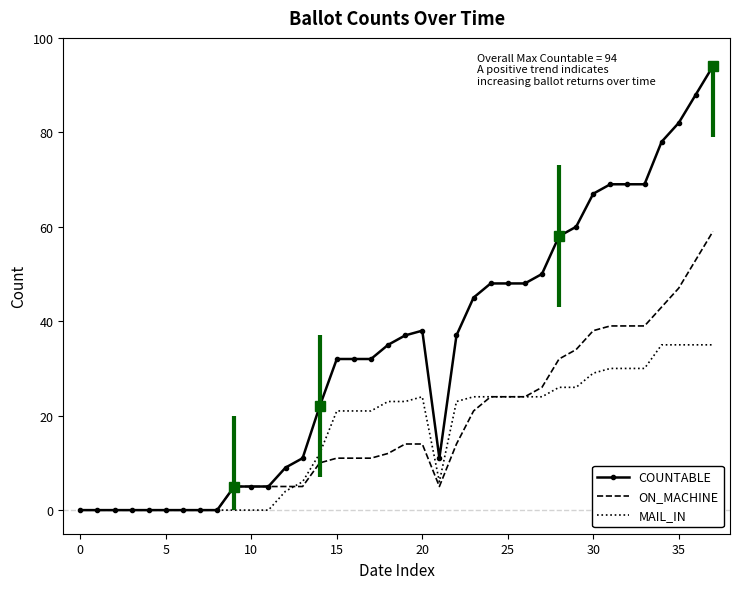

What is the difference between the highest and lowest values at 27?

26